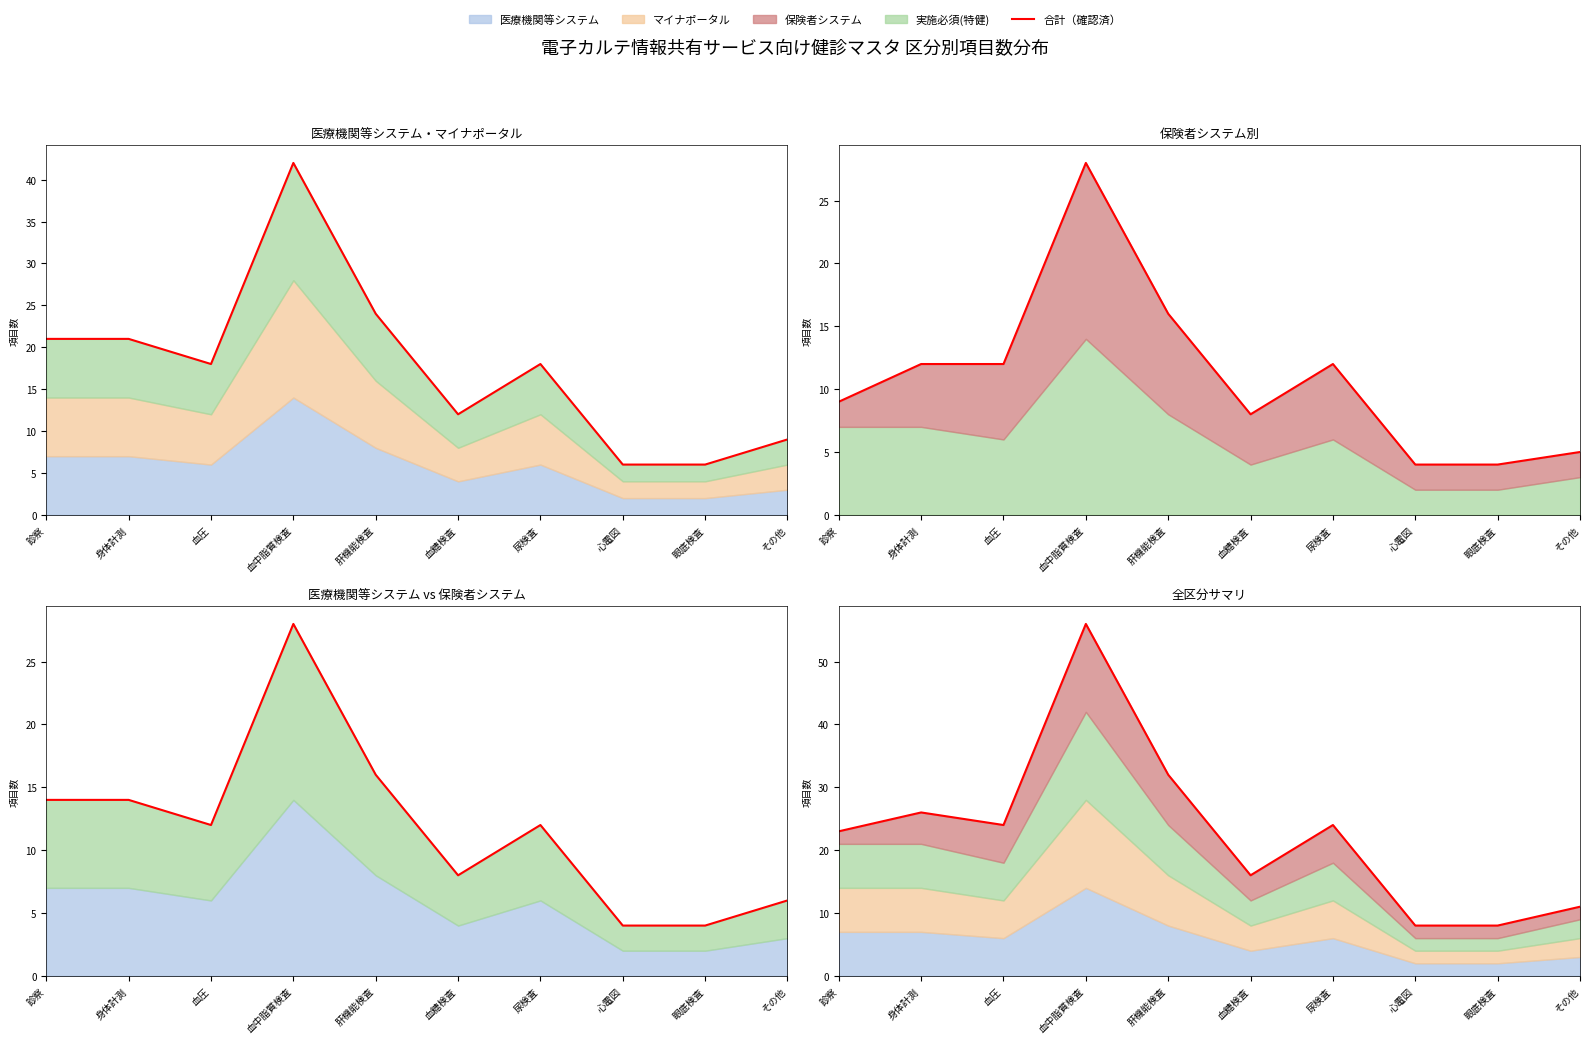

List the labels in order of value, largest first.

血中脂質検査, 肝機能検査, 身体計測, 血圧, 尿検査, 診察, 血糖検査, その他, 心電図, 眼底検査